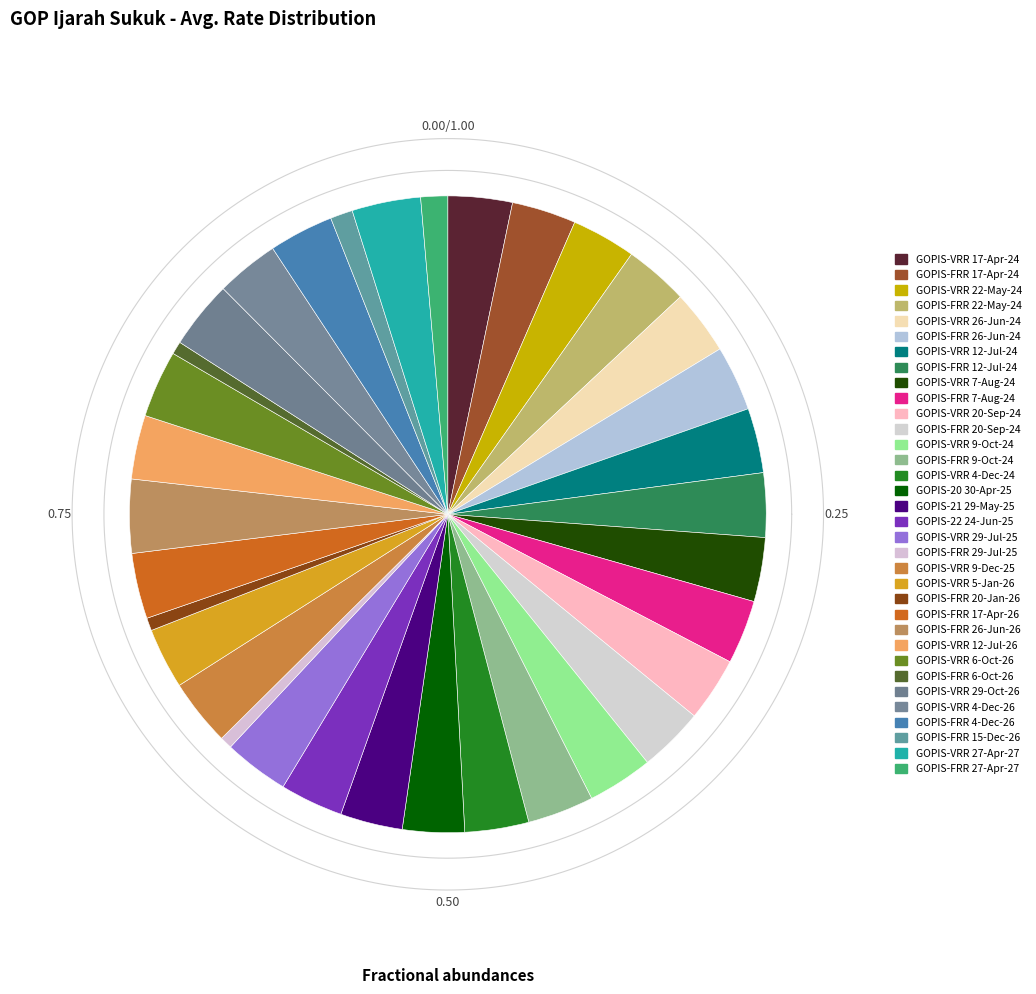

Which has a higher value, GOPIS-FRR 17-Apr-26 or GOPIS-22 24-Jun-25?

GOPIS-FRR 17-Apr-26